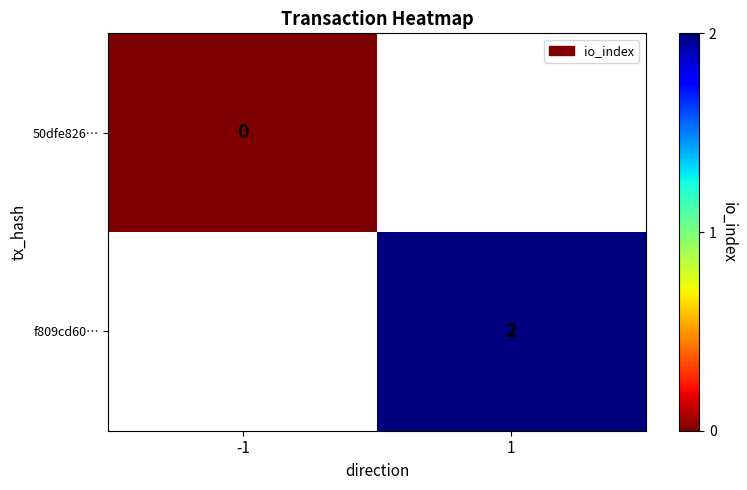

True or false: f809cd60… has a value of 2 at 1.

True